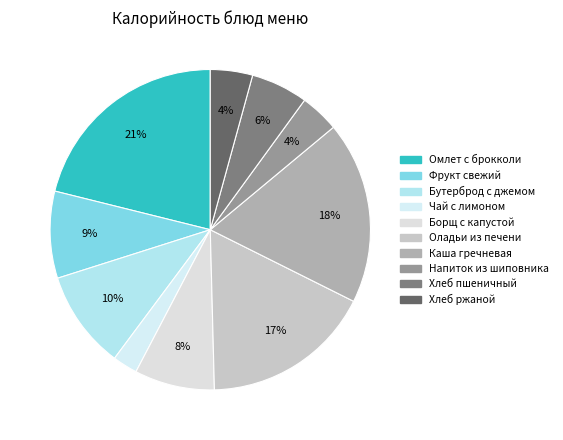

What percentage is the Фрукт свежий slice, to the nearest percent?

9%